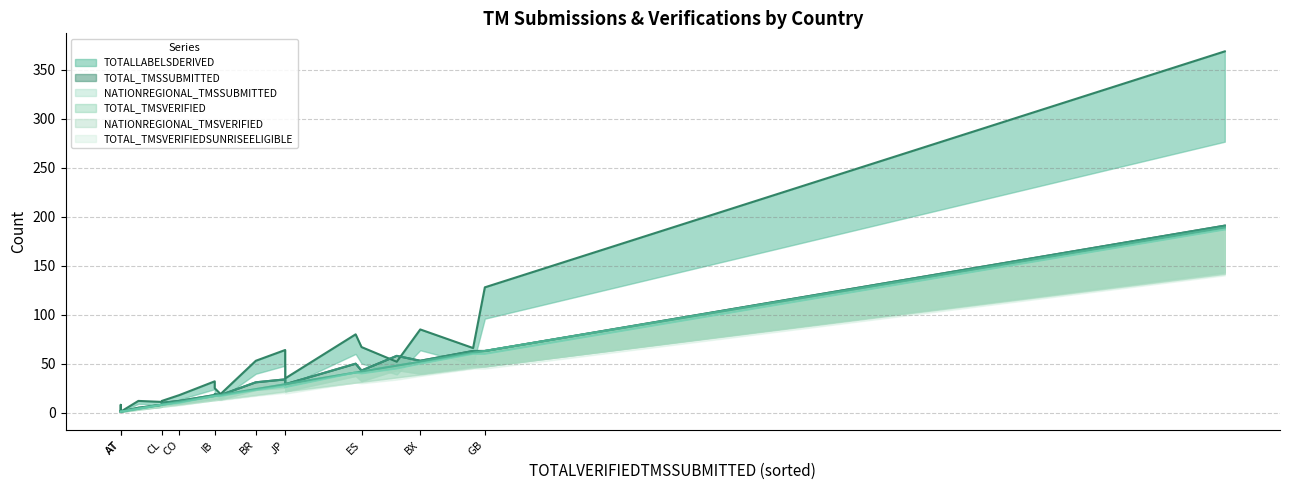

What are all the series names shown in the legend?

TOTALLABELSDERIVED, TOTAL_TMSSUBMITTED, NATIONREGIONAL_TMSSUBMITTED, TOTAL_TMSVERIFIED, NATIONREGIONAL_TMSVERIFIED, TOTAL_TMSVERIFIEDSUNRISEELIGIBLE